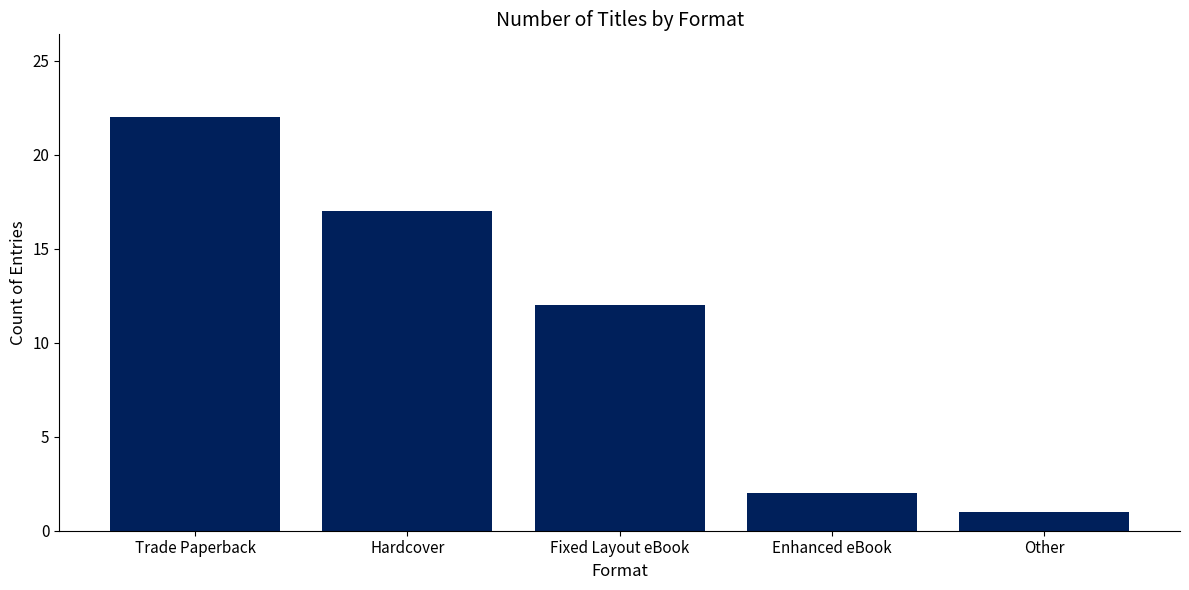

What is the value of the 2nd bar from the left?

17